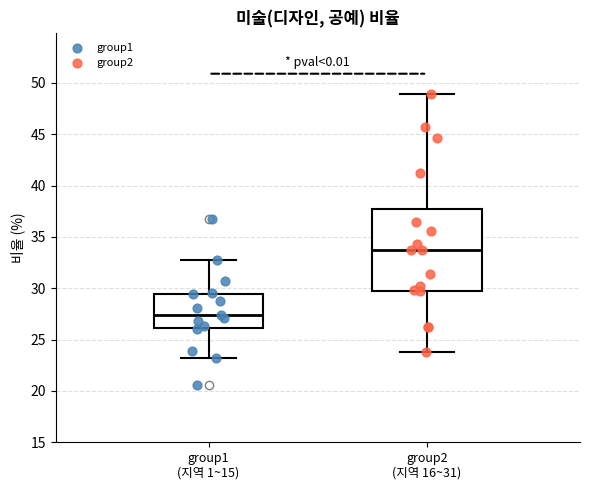

Reading left to right, transcribe this box plot: for each box, give where its median line is, the range the box spans, and where its two whiskers end, as read against the y-axis. The values are not printed on the chart, so give them approximately, as read against the axis.

group1 (지역 1~15): median 27.5, box 26.0 to 29.5, whiskers 23.0 to 33.0
group2 (지역 16~31): median 33.5, box 30.0 to 37.5, whiskers 24.0 to 49.0